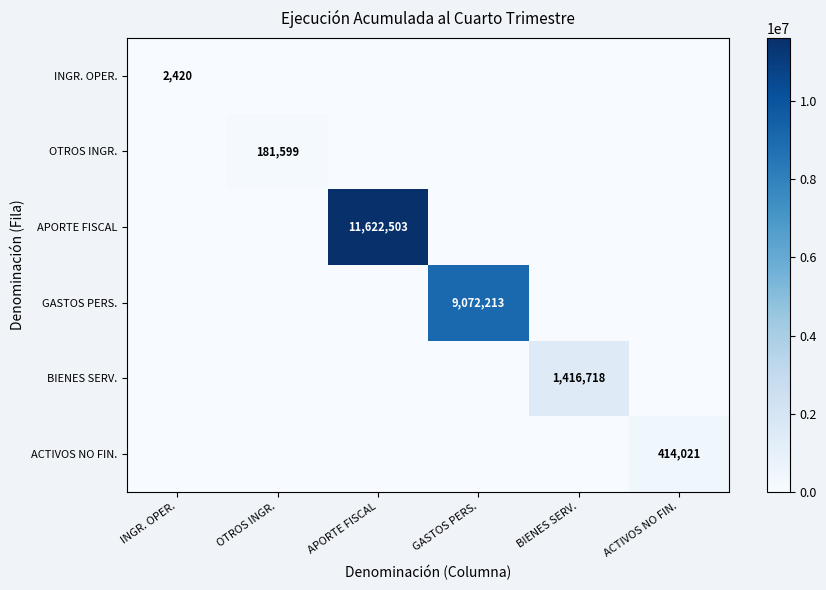

The GASTOS PERS. series shows 1886731 at GASTOS PERS.. True or false?

False